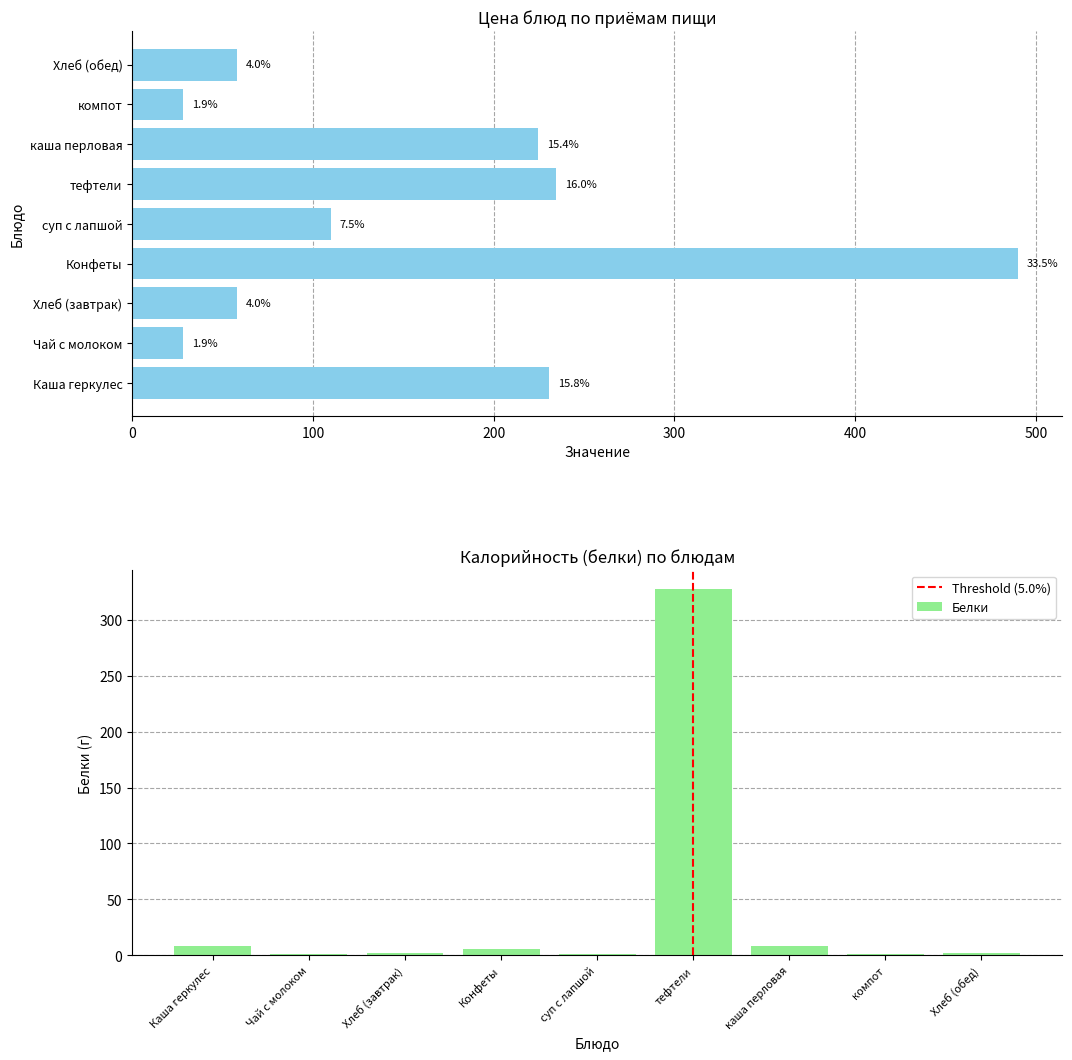

Does the chart contain stacked bars?

No